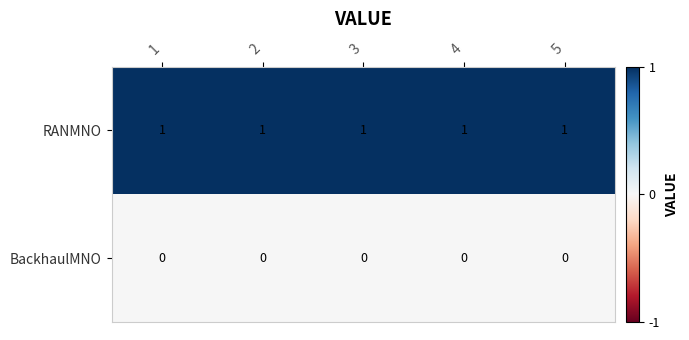

Is the value of RANMNO at 4 greater than the value of BackhaulMNO at 5?

Yes